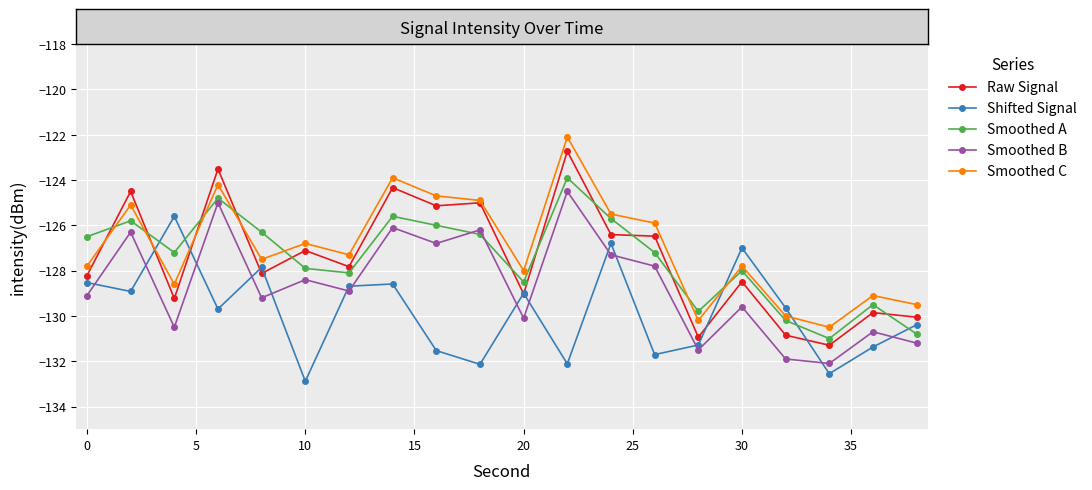

What is the sum of all Smoothed B values?

-2573.2